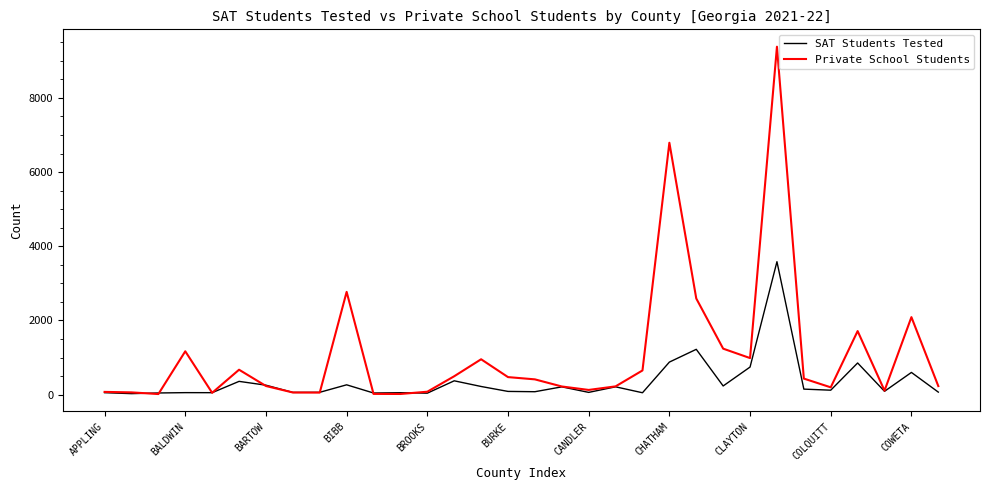

Which series has the widest spread of values?

Private School Students